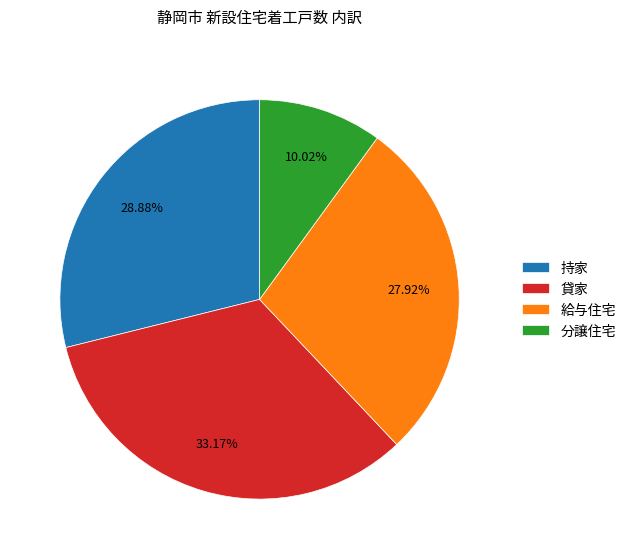

Is it true that 貸家 is 22% of the pie?

False